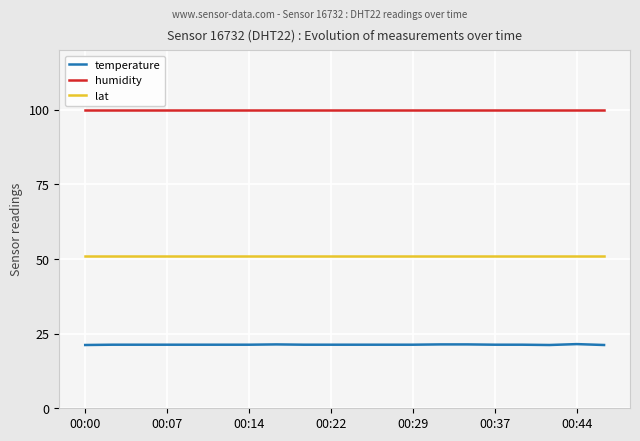

Rank the series by their maximum value, from lowest to highest.

temperature, lat, humidity